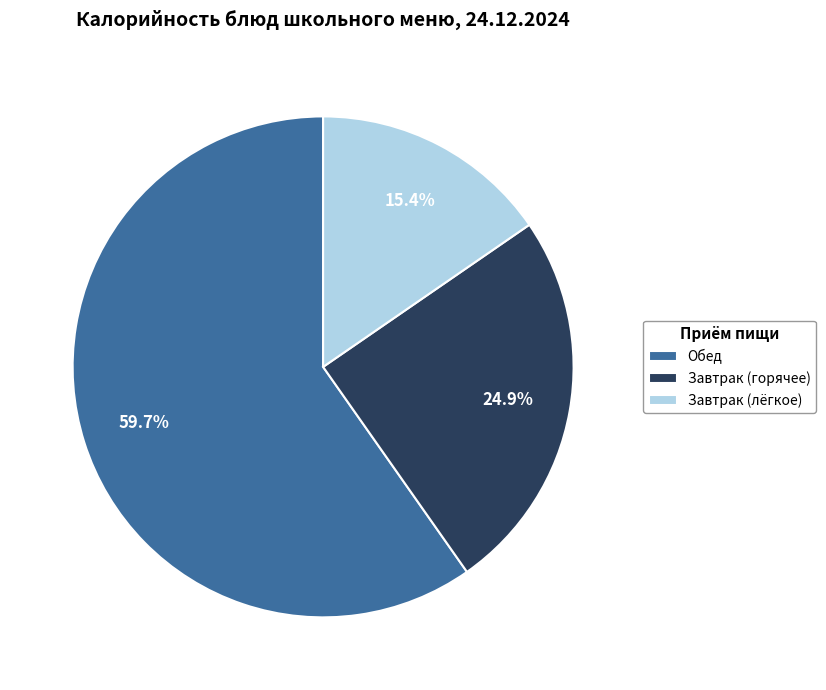

What portion of the pie excludes Завтрак (горячее)?

75.1%